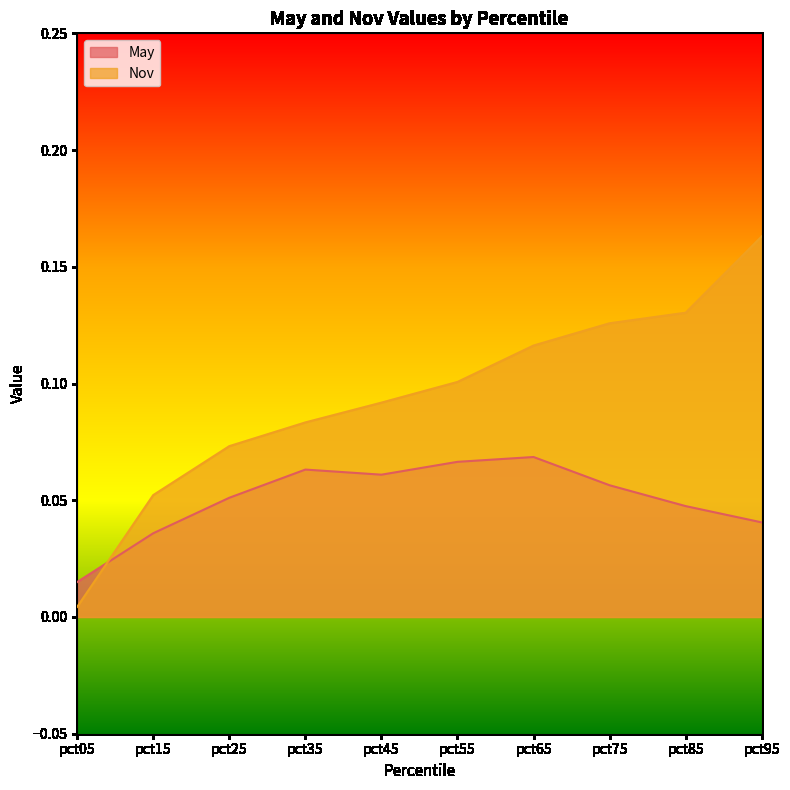

Is it true that Nov equals 0.3 at pct95?

False